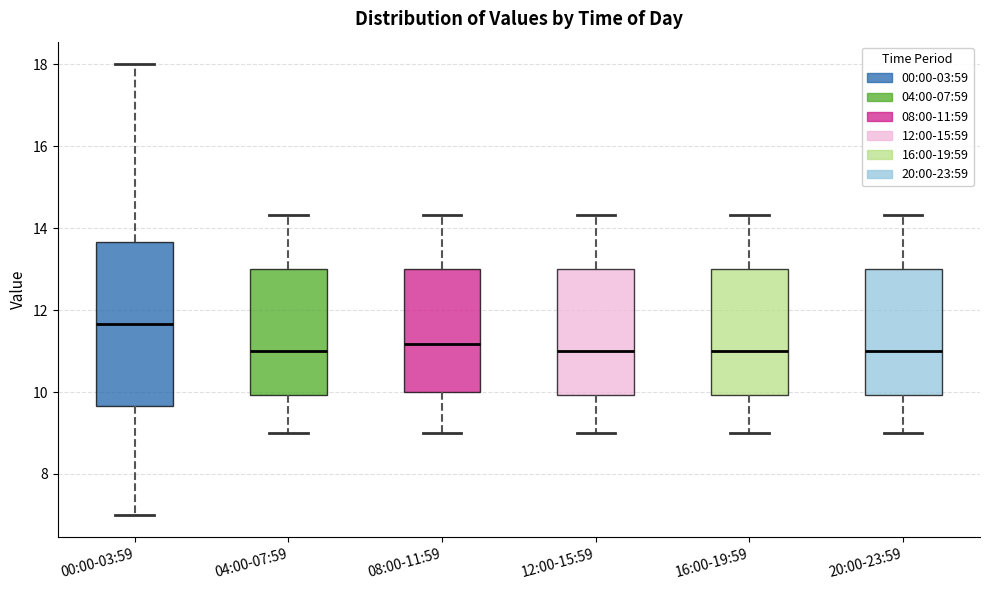

Where does the upper whisker of the box for 12:00-15:59 end on the y-axis? The values are not printed on the chart, so give them approximately, as read against the axis.

14.4